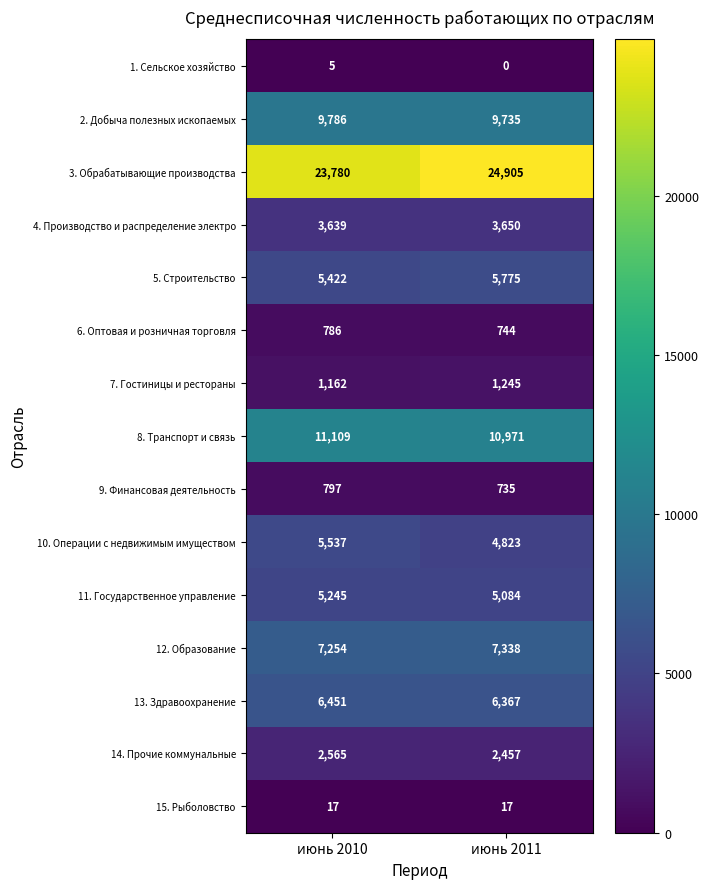

At which category is the sum across all series the highest?

июнь 2011